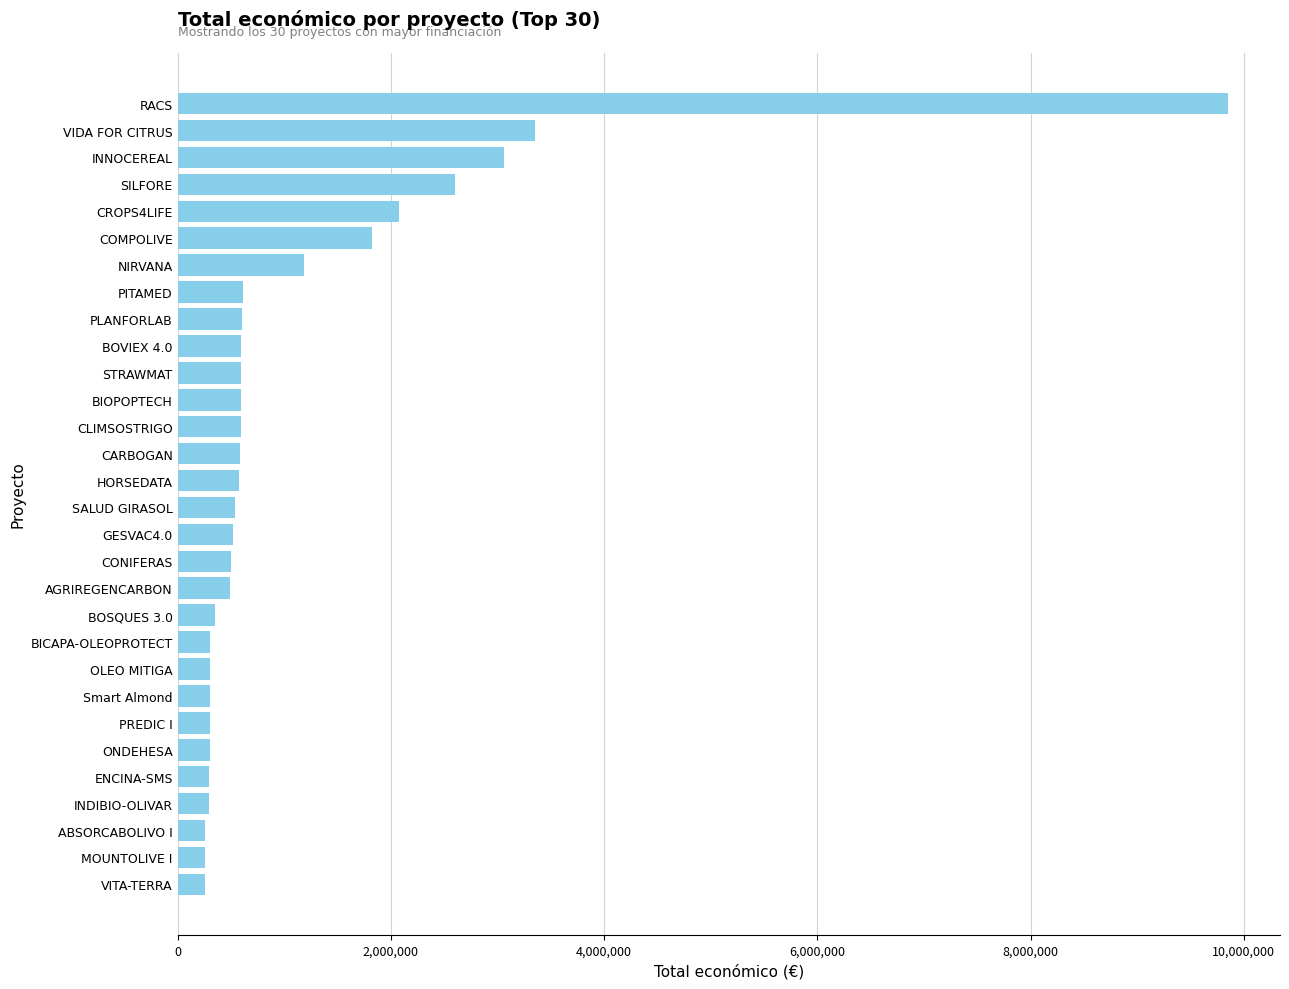

What is the average value?

1131329